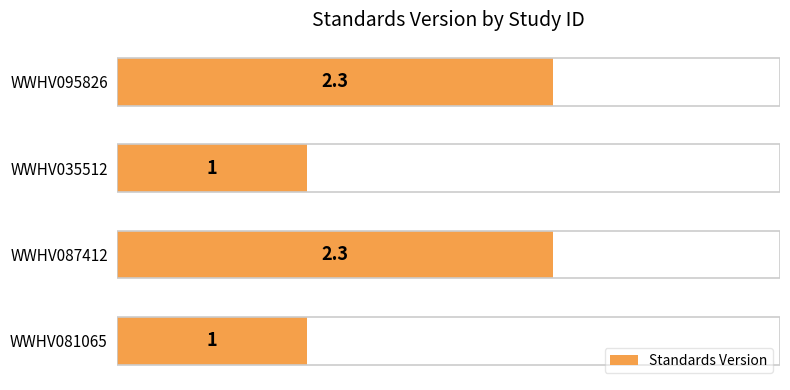

What is the approximate value at WWHV081065?

1.0